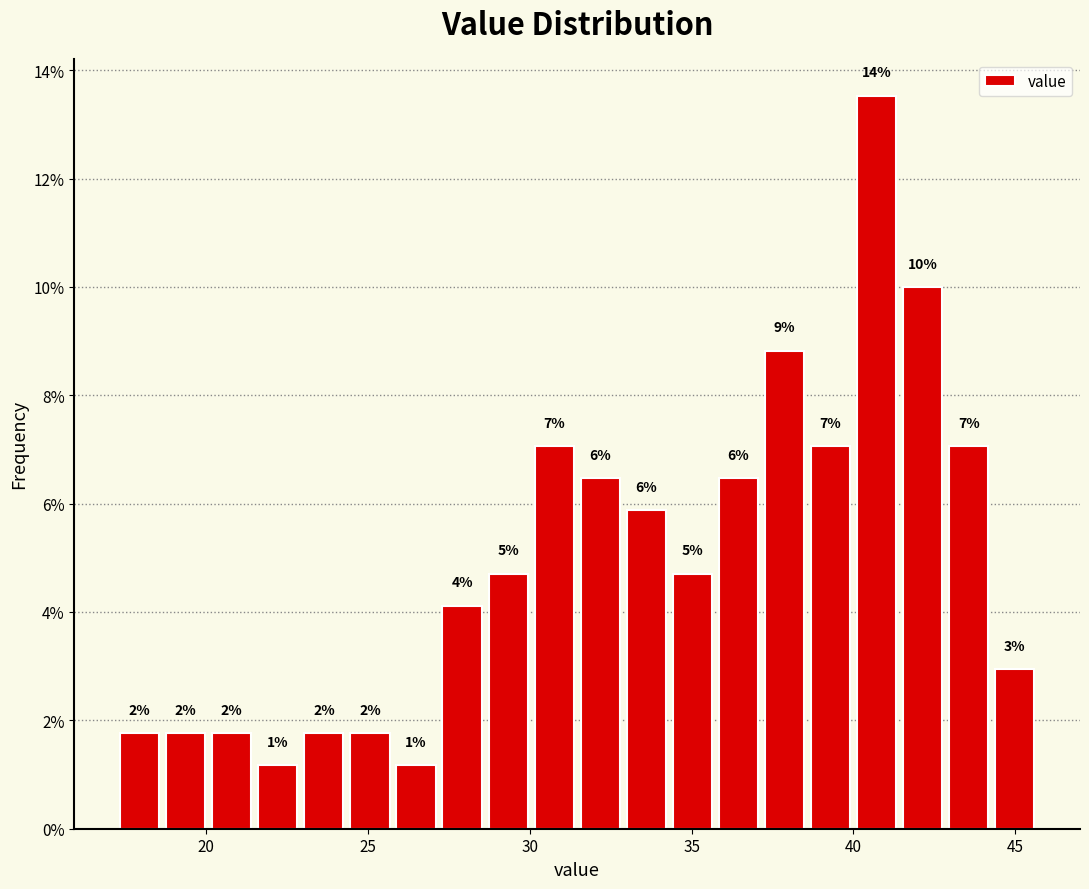

Read against the x-axis, roughly where is the centre of the tallest bar?

40.5